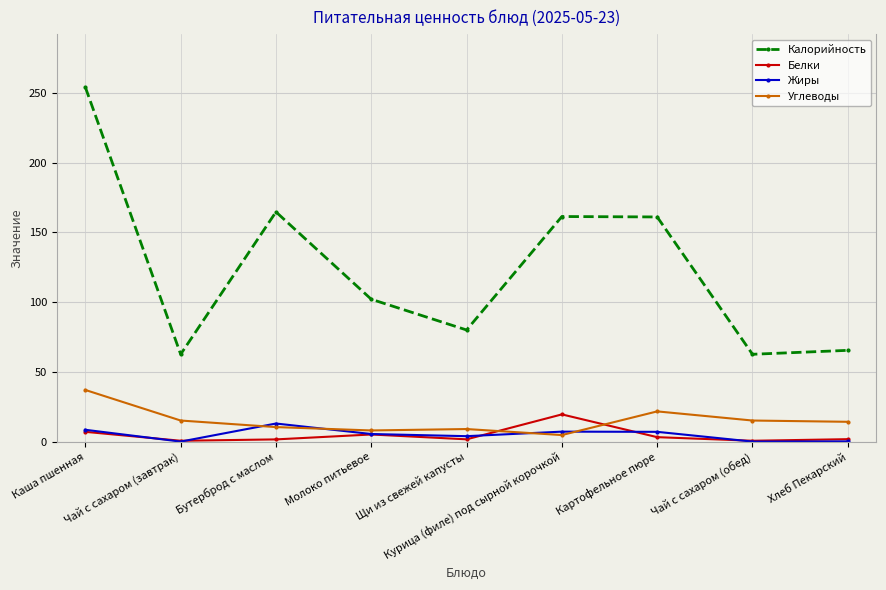

Which series has the largest total across all categories?

Калорийность